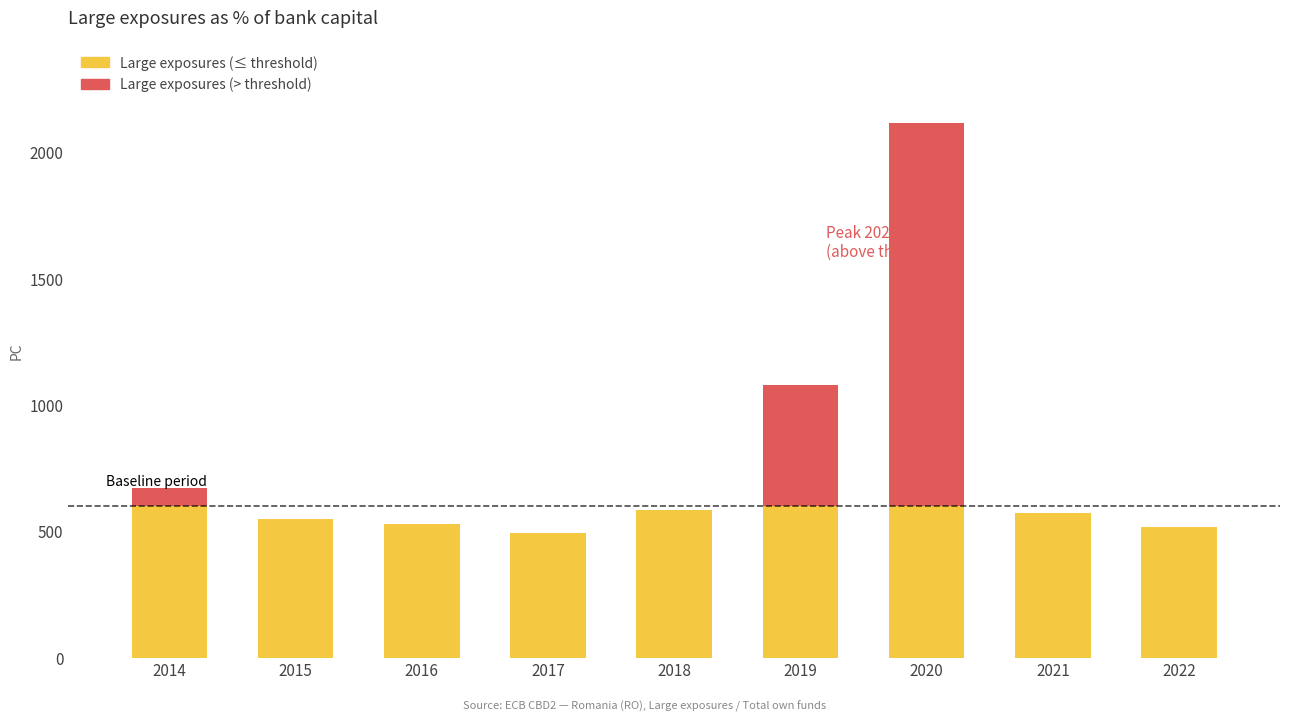

What is the maximum value shown in the chart?

2116.0